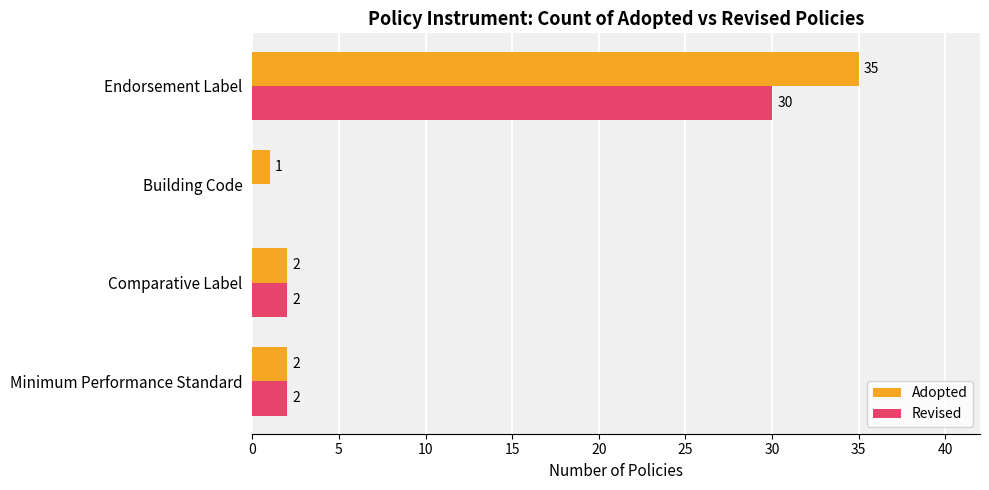

Which category has the highest value across all series?

Endorsement Label